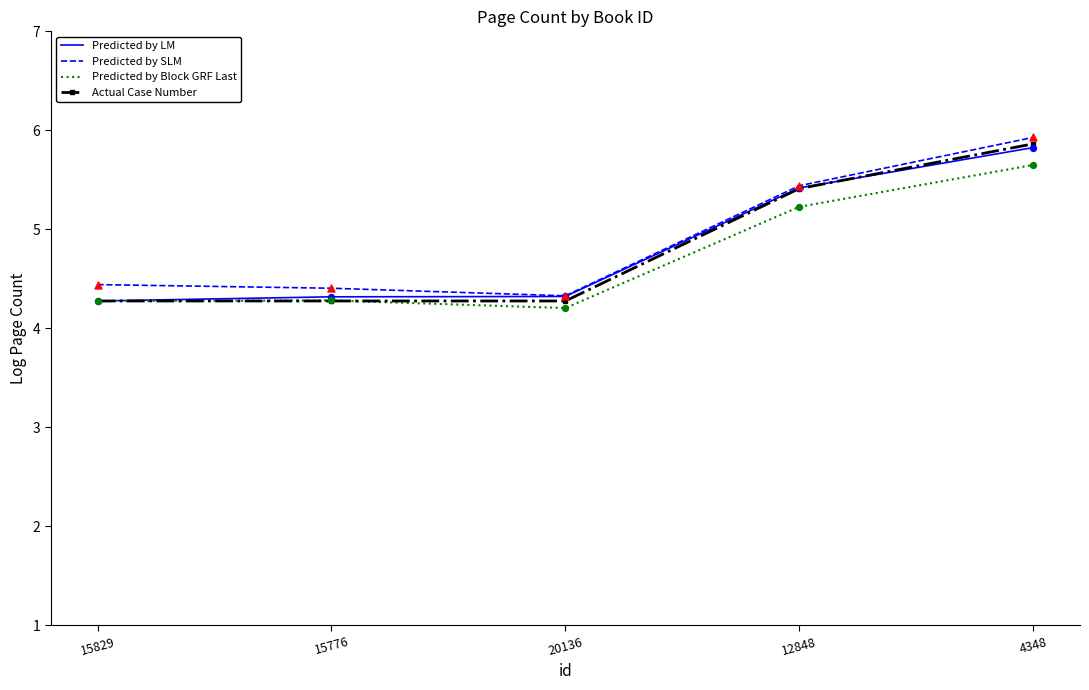

Is the value of Predicted by LM at 12848 greater than the value of Predicted by Block GRF Last at 15829?

Yes